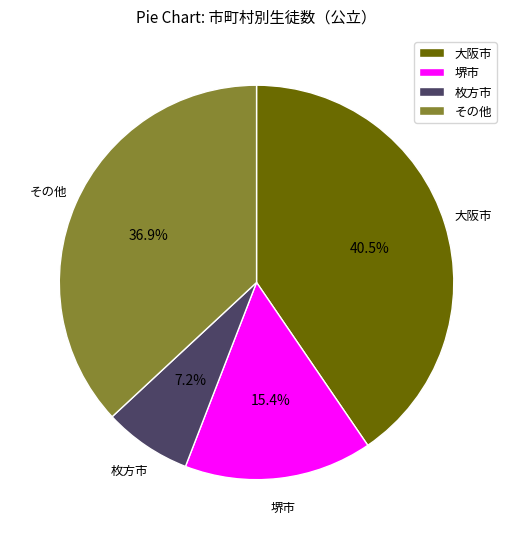

What is the ratio of the value at 大阪市 to the value at その他?

1.1